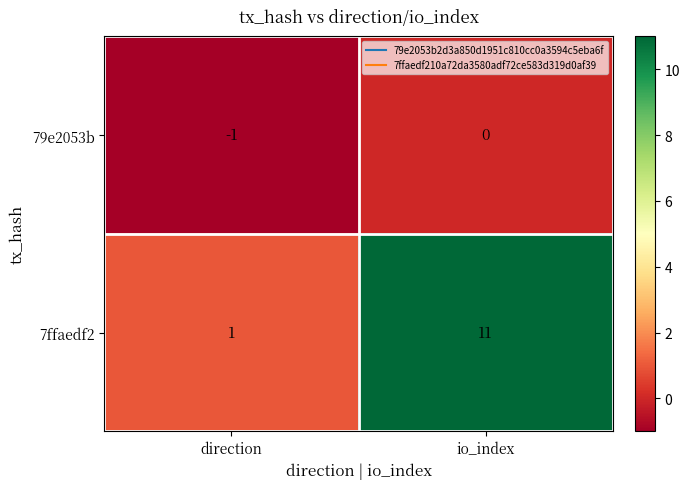

Which label corresponds to the largest value in the chart?

io_index